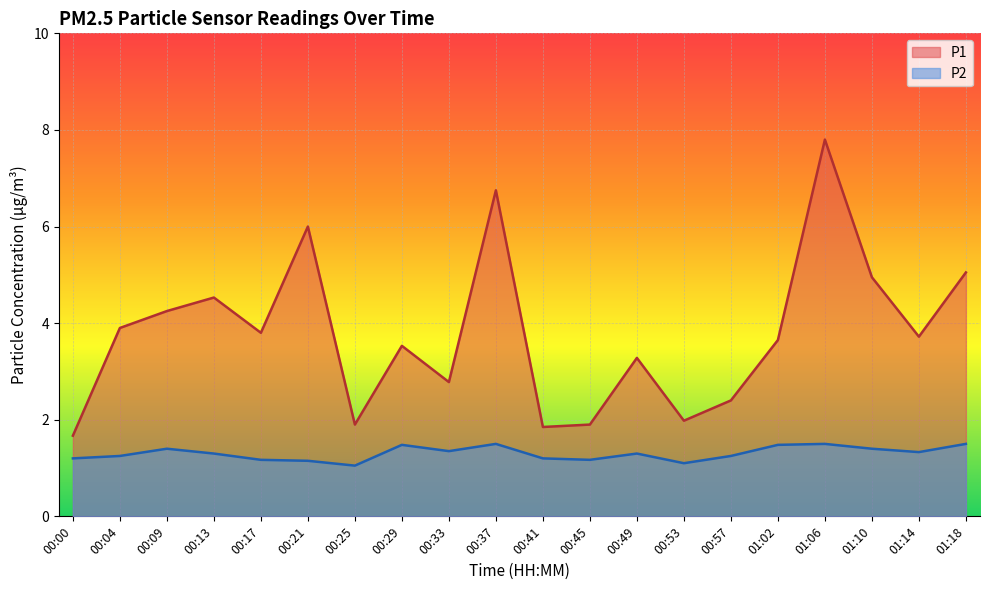

What is the lowest value of the P2 series?

1.1